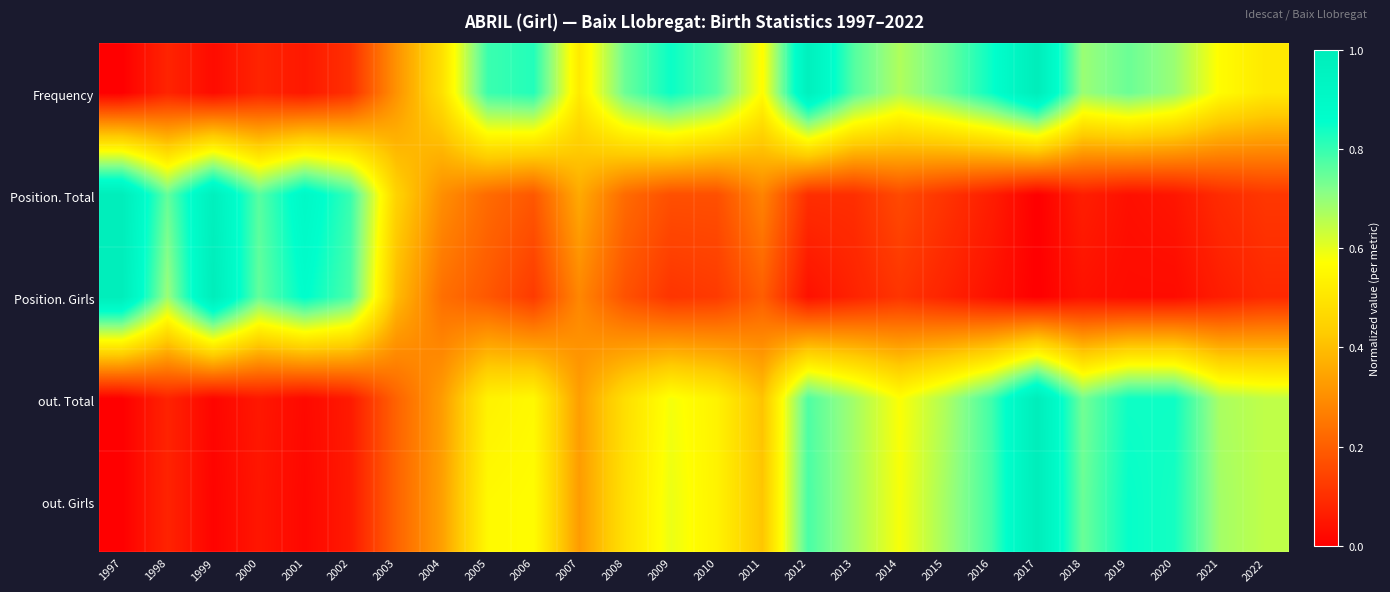

Count the number of data series in this chart.

5